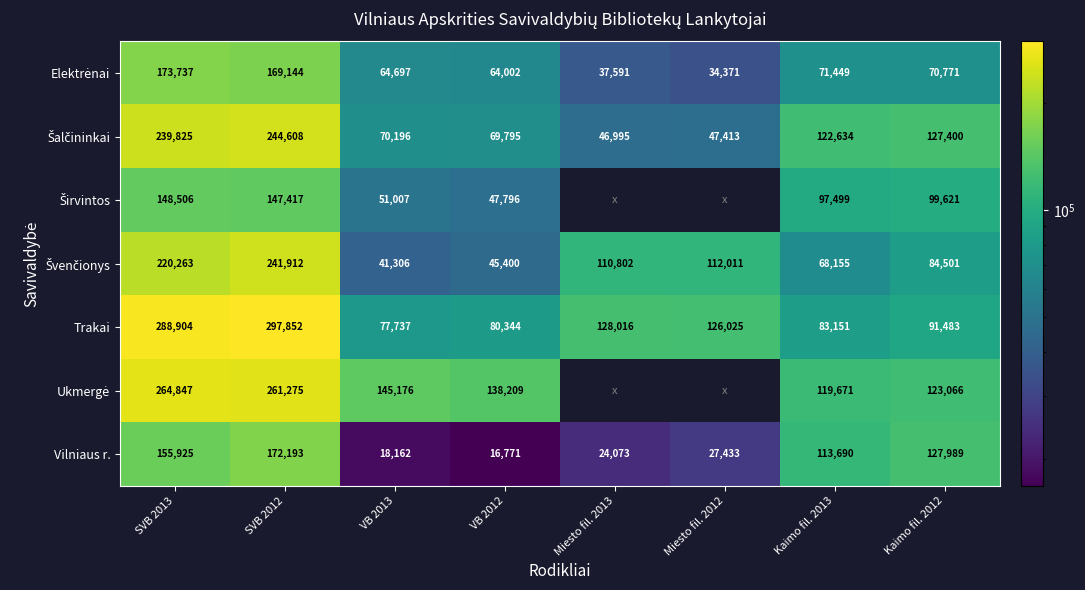

Count the number of data series in this chart.

7